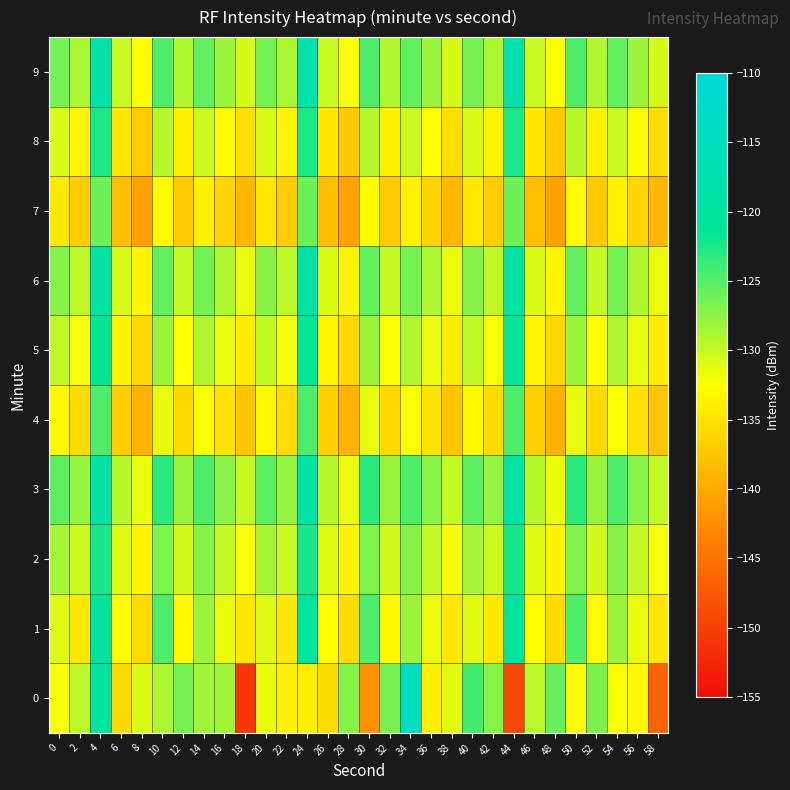

Which category has the highest value across all series?

34